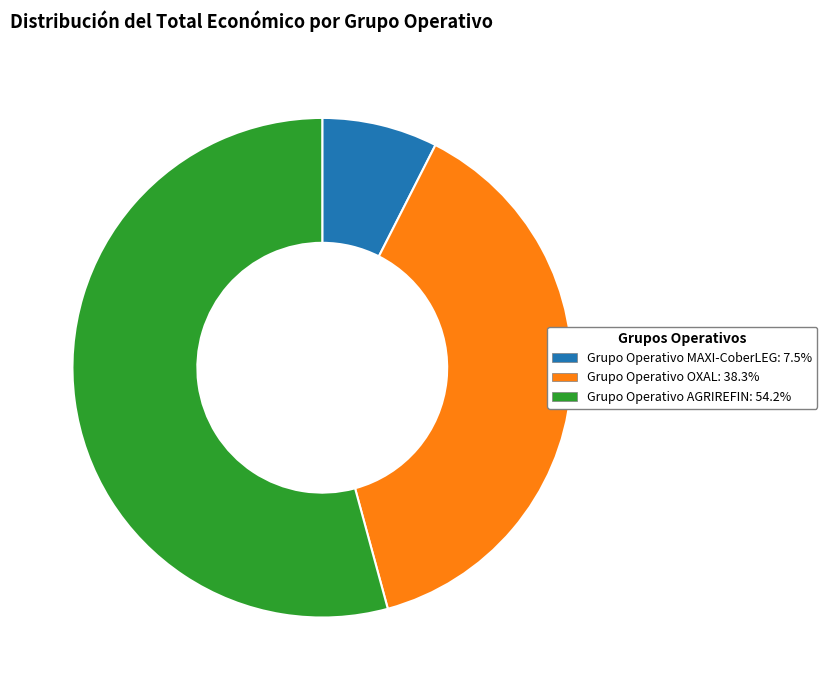

The Grupo Operativo AGRIREFIN slice represents 66% of the pie. True or false?

False